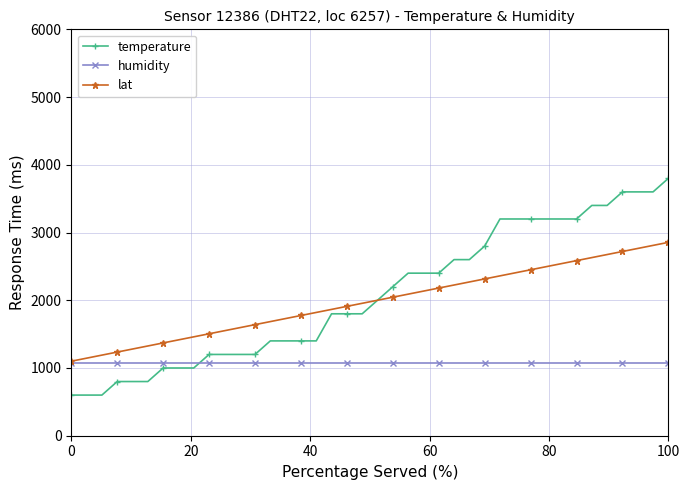

Which series has the largest range (max minus min)?

temperature